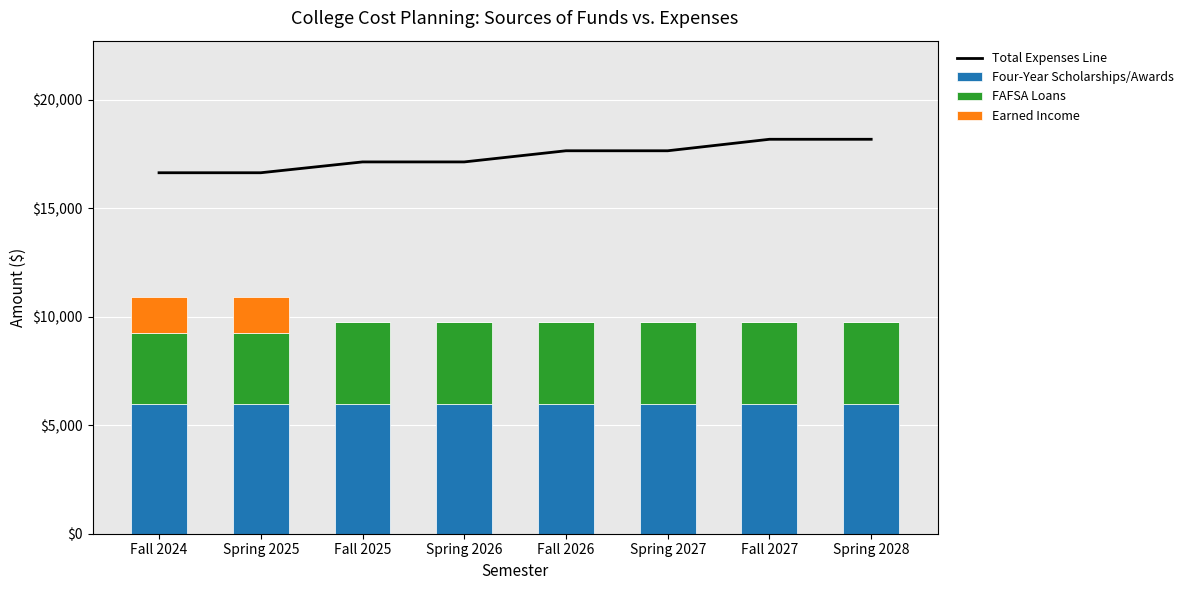

Reading left to right, extract all data points from this chart.

Total Expenses Line: 16644.0	16644.0	17143.3	17143.3	17657.6	17657.6	18187.3	18187.3
Four-Year Scholarships/Awards: 6000.0	6000.0	6000.0	6000.0	6000.0	6000.0	6000.0	6000.0
FAFSA Loans: 3250.0	3250.0	3750.0	3750.0	3750.0	3750.0	3750.0	3750.0
Earned Income: 1664.0	1664.0	0.0	0.0	0.0	0.0	0.0	0.0